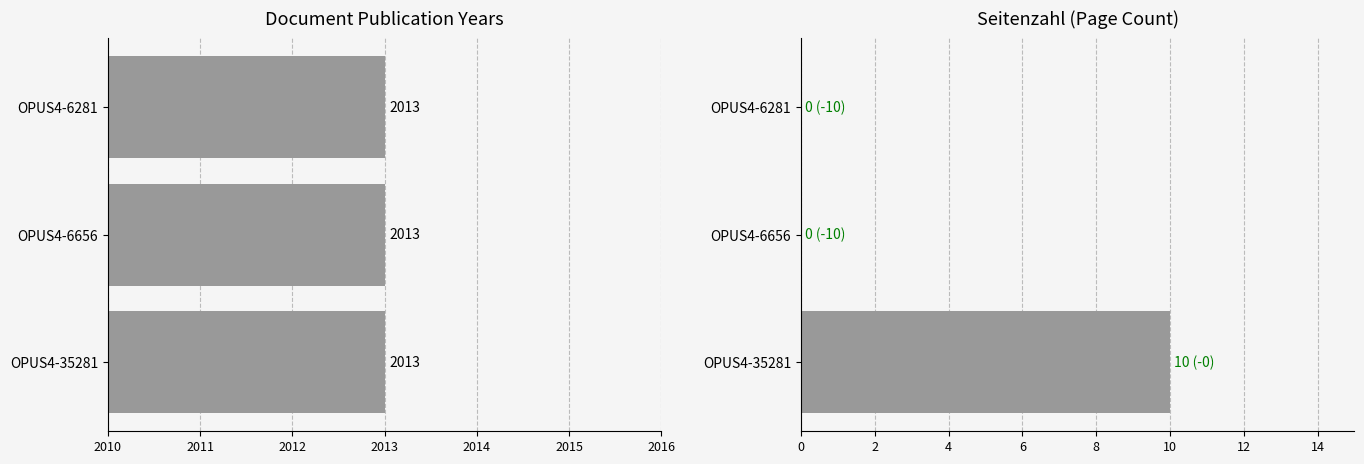

Which series has the largest total across all categories?

Seitenzahl